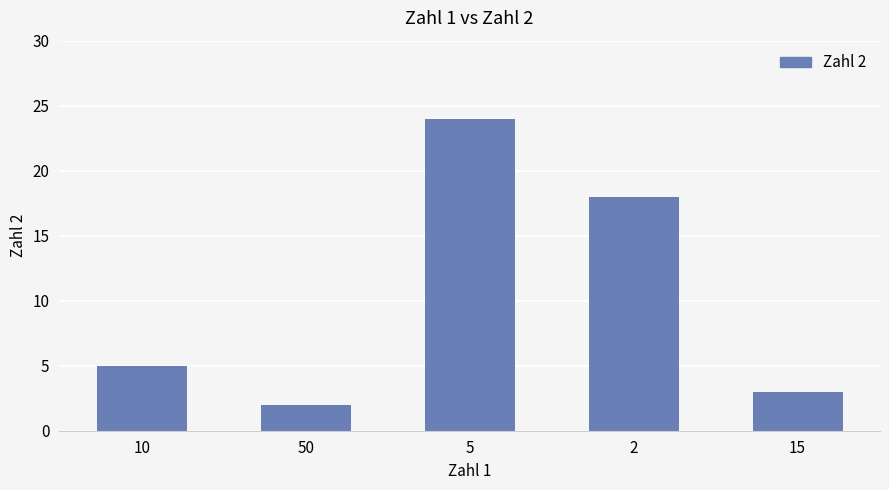

What is the difference between the values at 10 and 50?

3